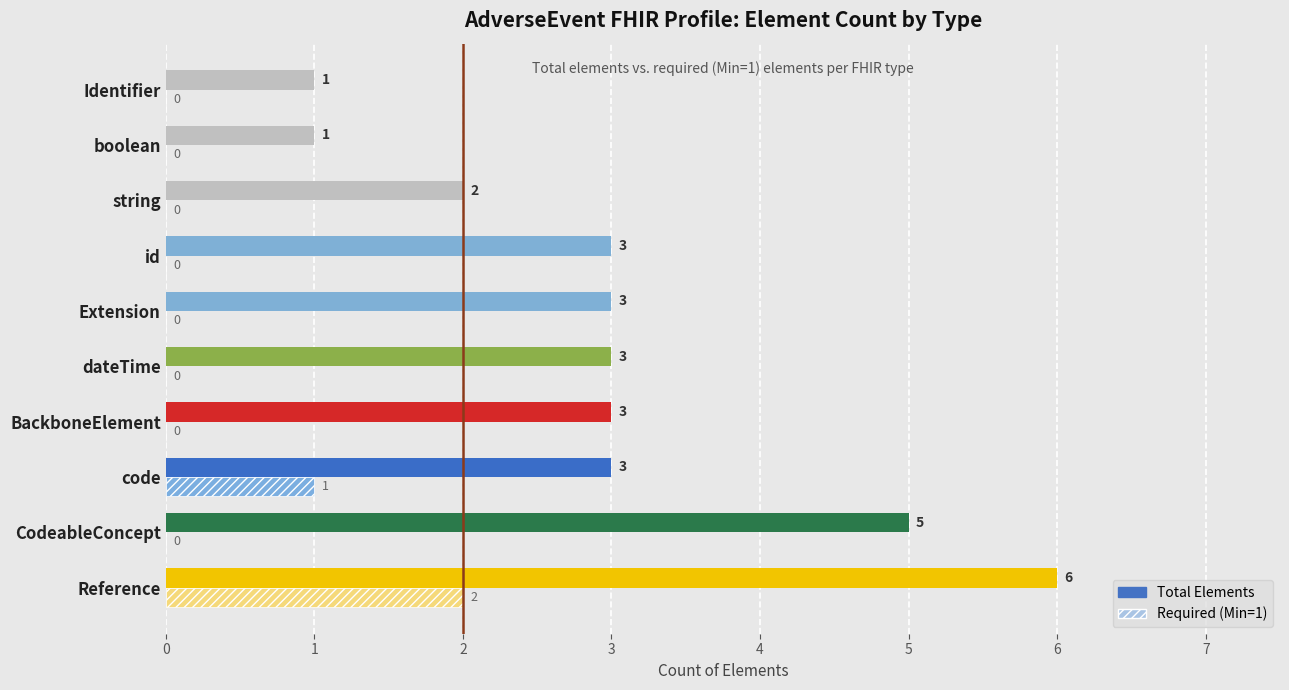

Is it true that Required (Min=1) equals 0 at id?

True